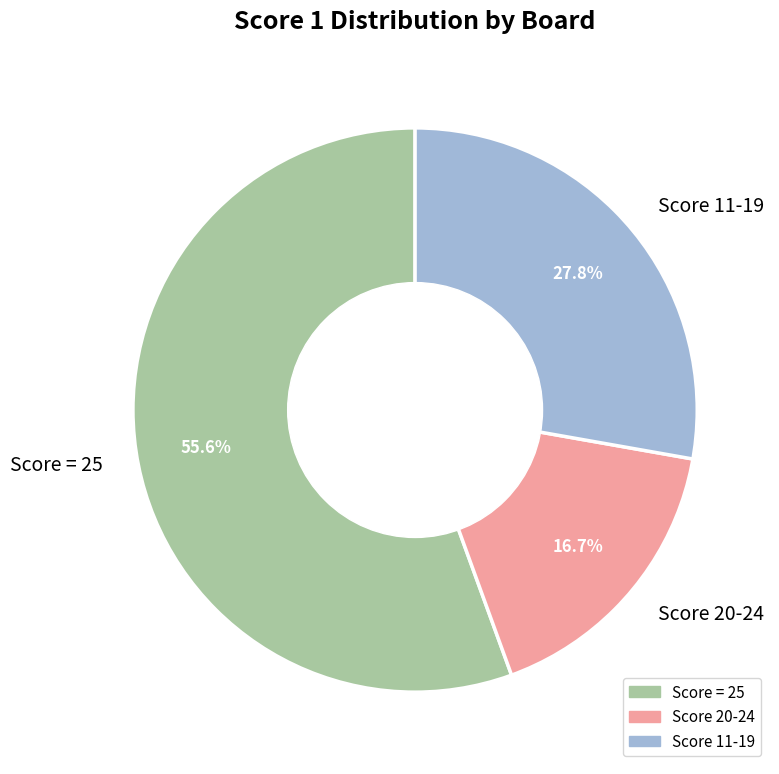

What is the total percentage of Score = 25 and Score 11-19?

83.3%